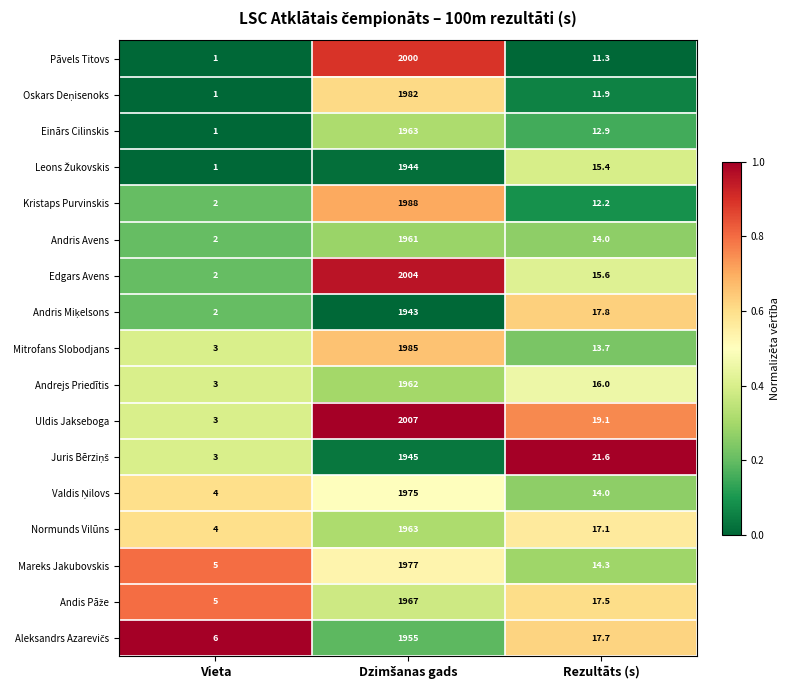

What is the minimum value shown in the chart?

1.0